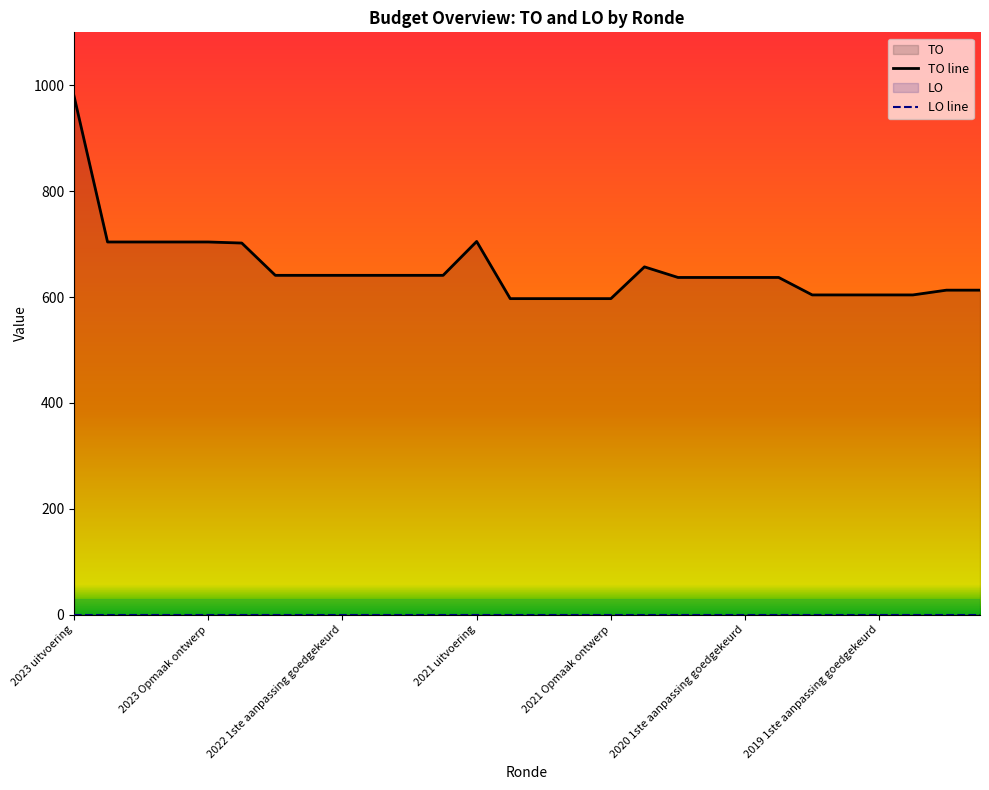

How many points are higher than both their immediate neighbors (excluding endpoints)?

2